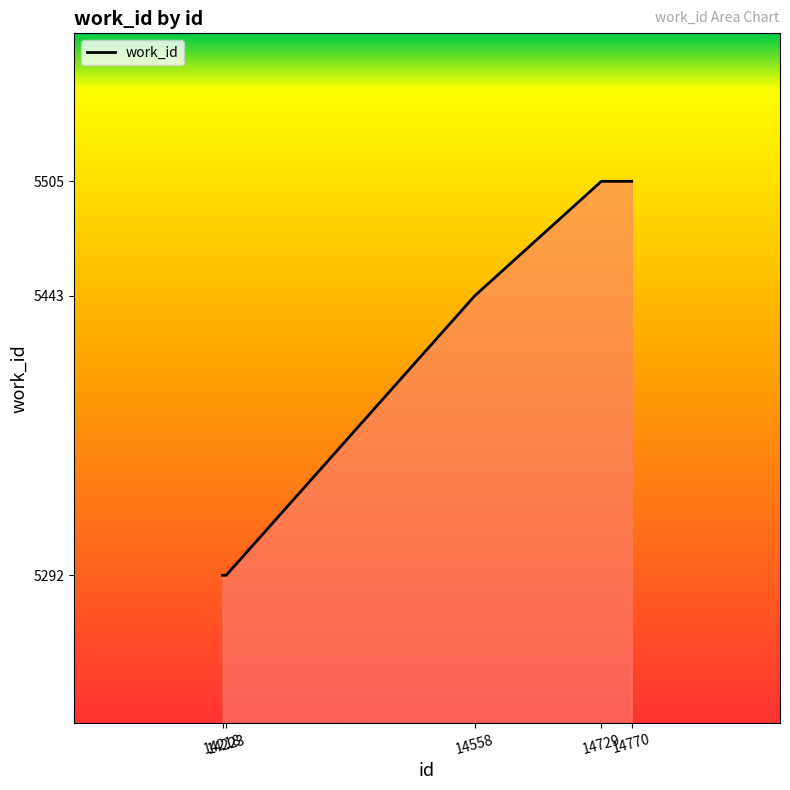

What is the approximate value at 14729, to the nearest 50?

5500